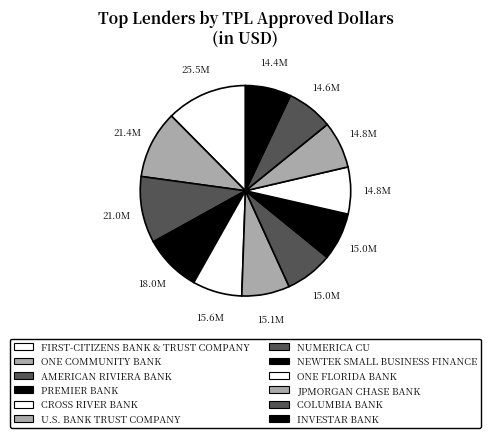

How many segments does this pie chart have?

12